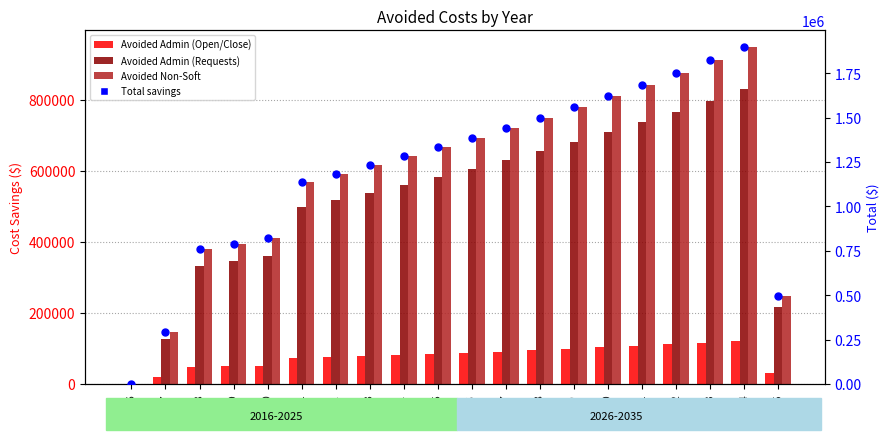

Which series has the largest total across all categories?

Total